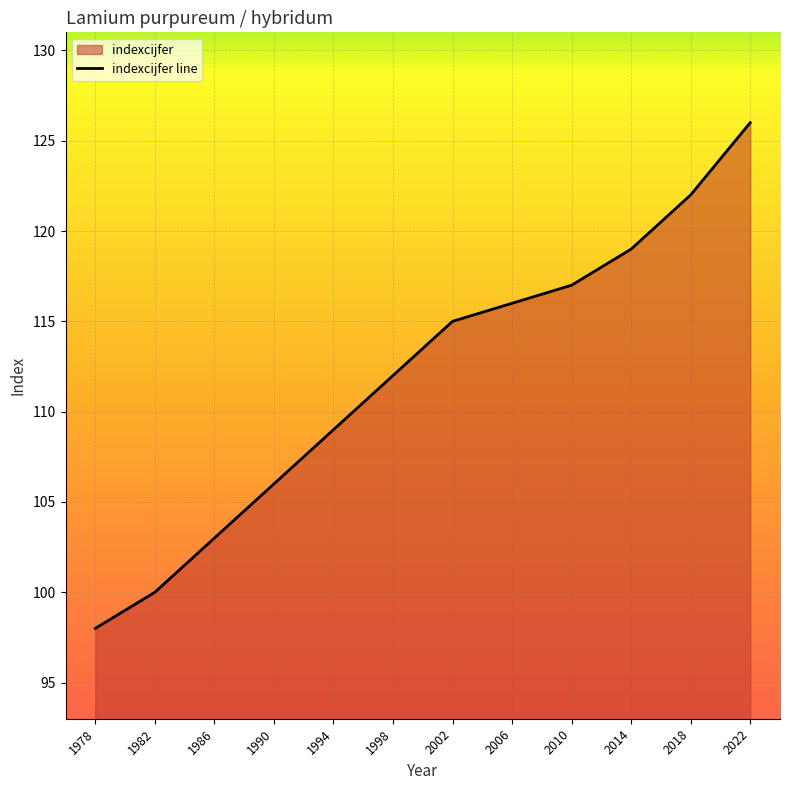

Where is the data nearest to the value 112?

1998